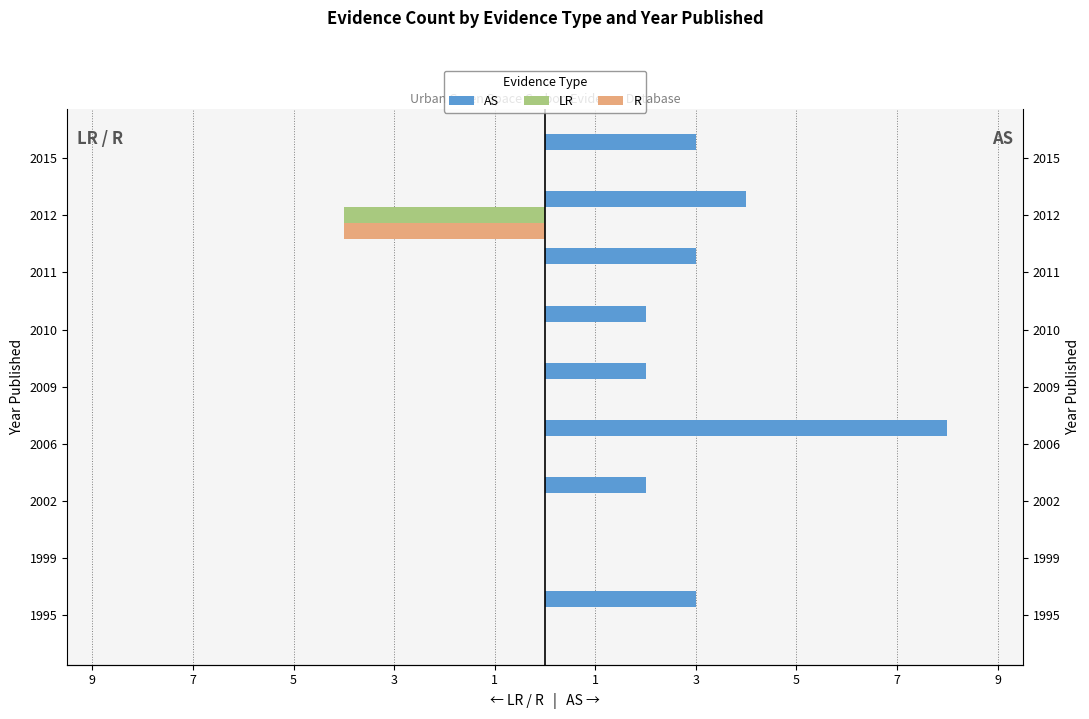

Is the value of LR at 2015 greater than the value of AS at 2009?

No